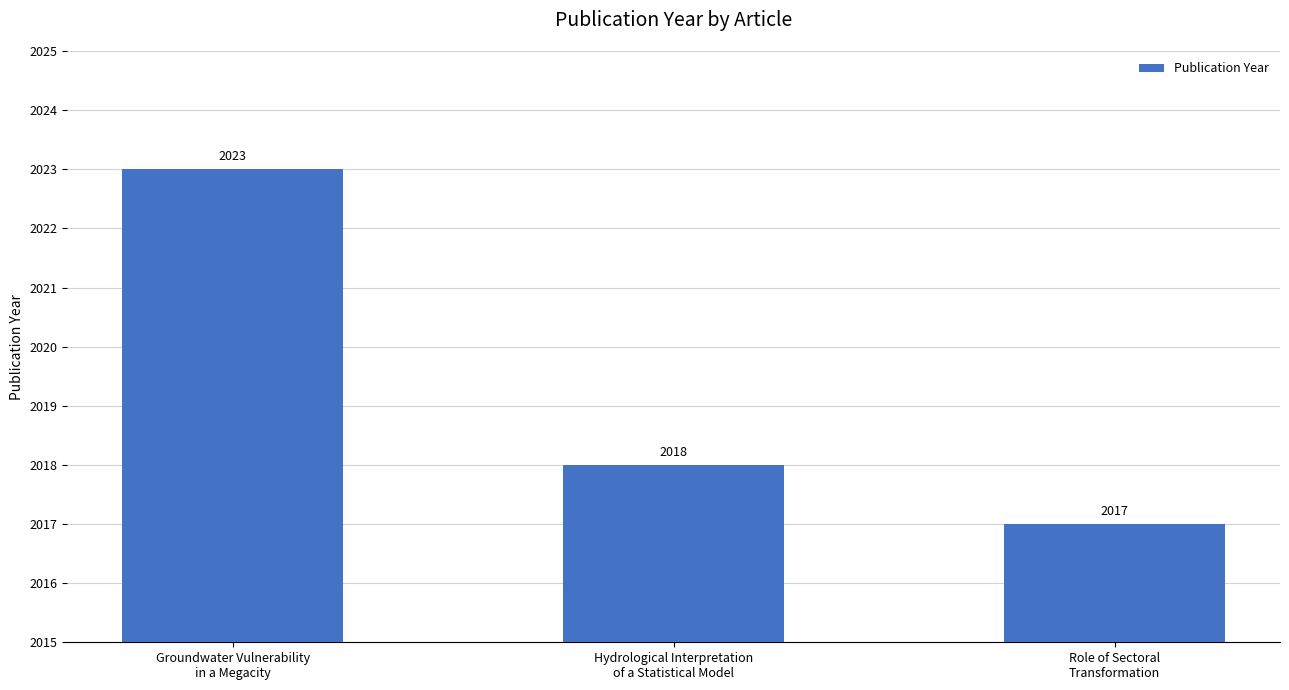

How many series are shown in this chart?

1